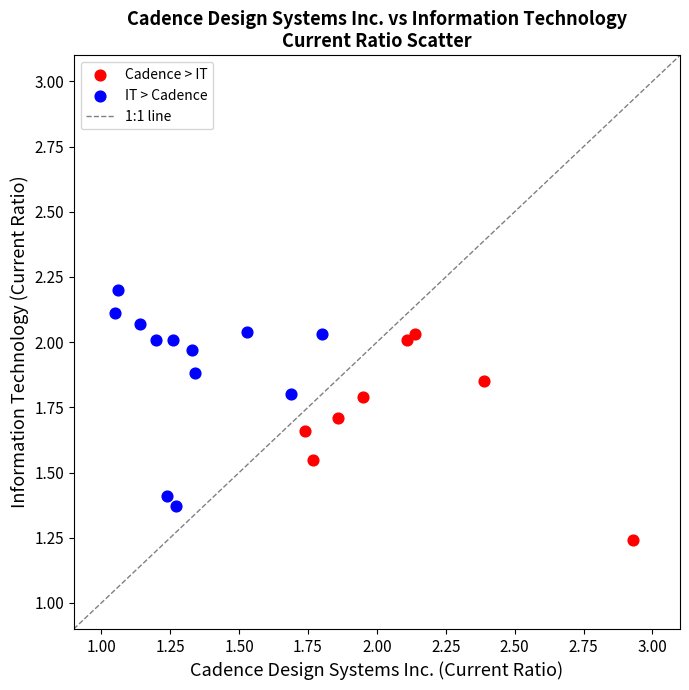

Which series reaches the minimum Y coordinate?

Cadence > IT